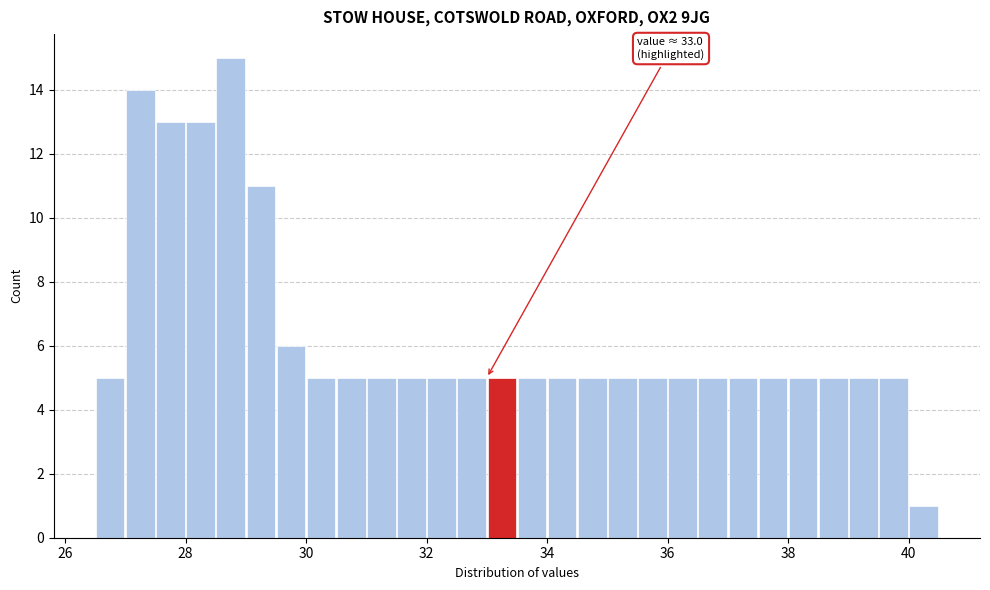

Read against the x-axis, roughly where is the centre of the tallest bar?

28.8